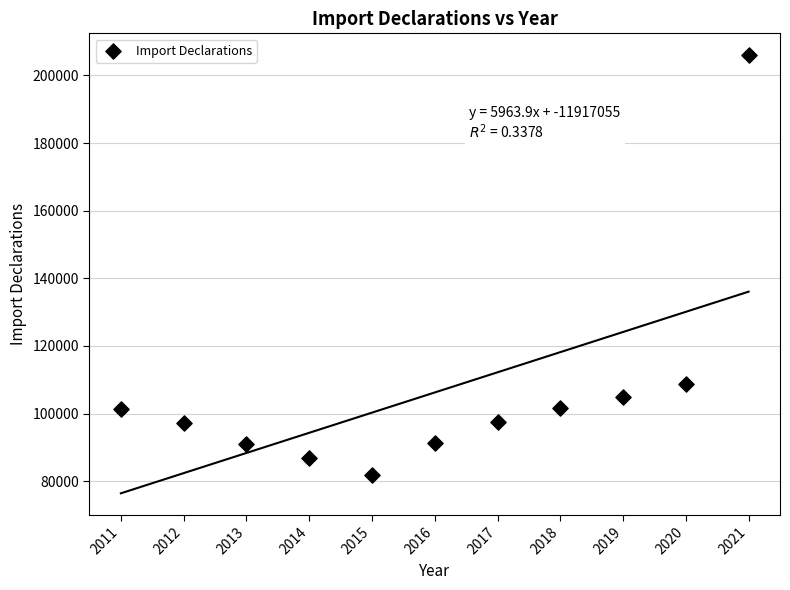

What is the range of Y values (max minus min)?

124133